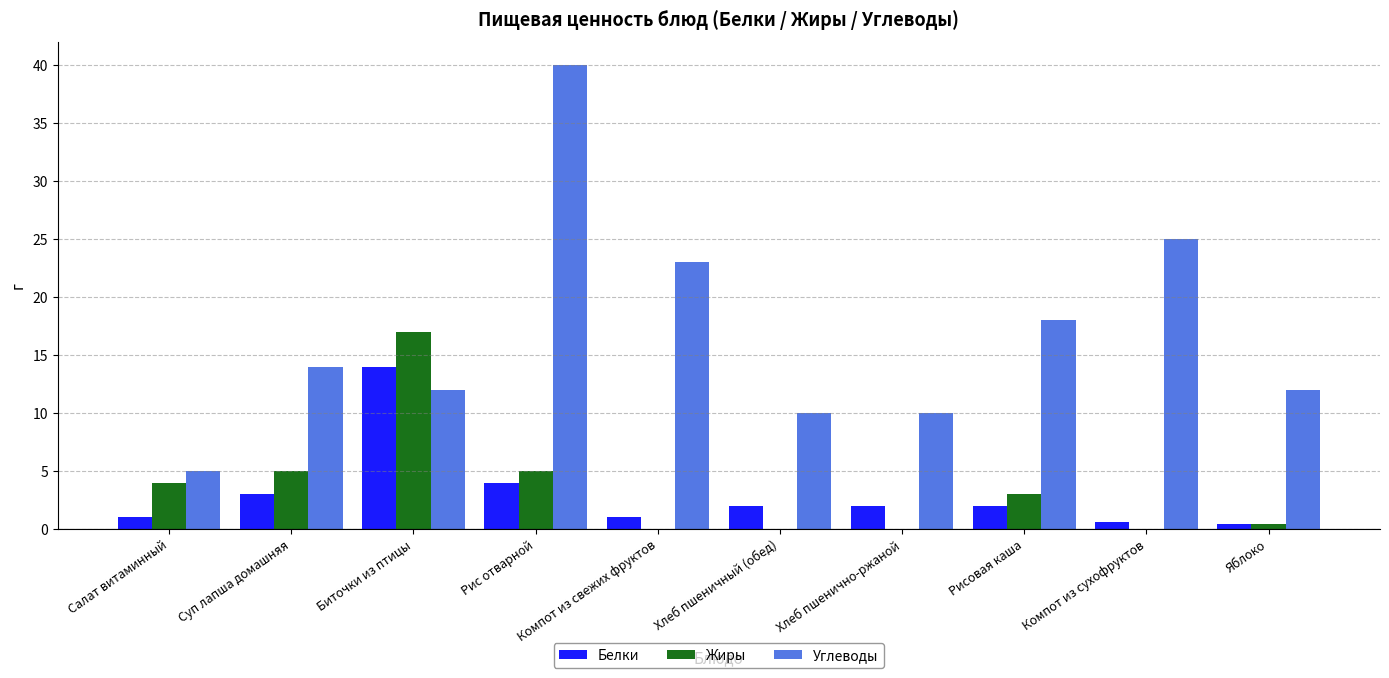

Count the number of data series in this chart.

3